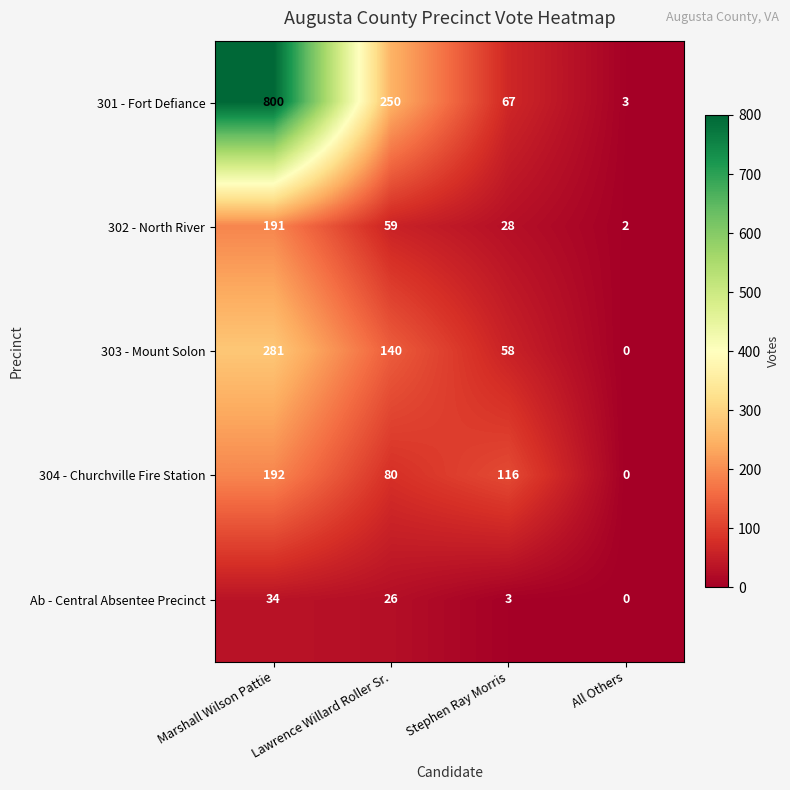

At which label does 301 - Fort Defiance first exceed 250?

Marshall Wilson Pattie